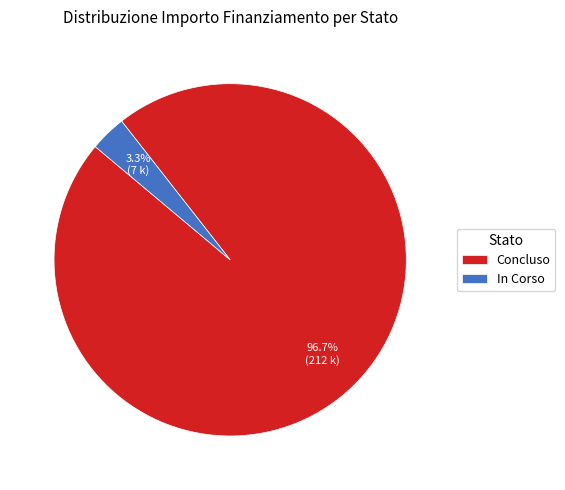

Rank the categories by value from lowest to highest.

In Corso, Concluso